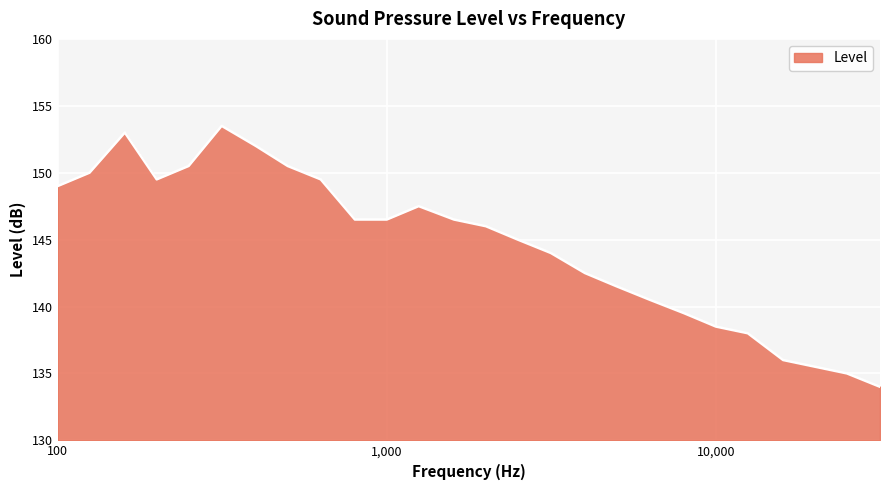

How many series are shown in this chart?

1